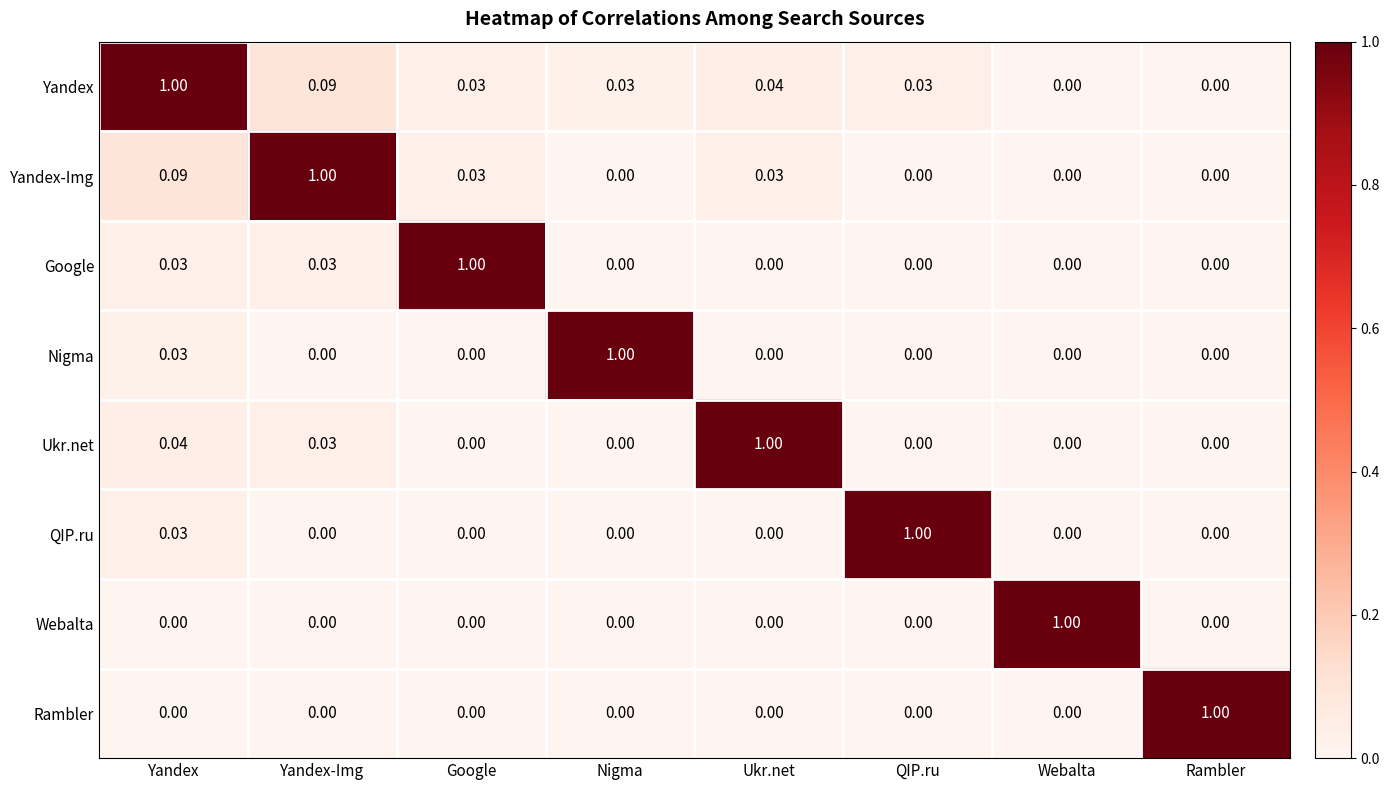

Which series has the largest total across all categories?

Yandex